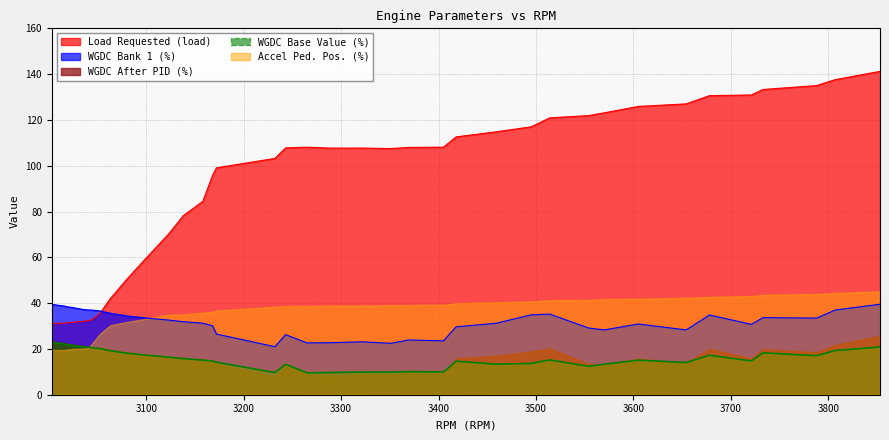

List the labels in order of WGDC After PID (%) value, largest first.

3003, 3853, 3009, 3016, 3019, 3025, 3028, 3035, 3041, 3807, 3045, 3053, 3063, 3514, 3495, 3678, 3080, 3733, 3100, 3788, 3123, 3138, 3158, 3459, 3605, 3721, 3168, 3418, 3554, 3570, 3654, 3172, 3243, 3369, 3405, 3322, 3288, 3265, 3351, 3232